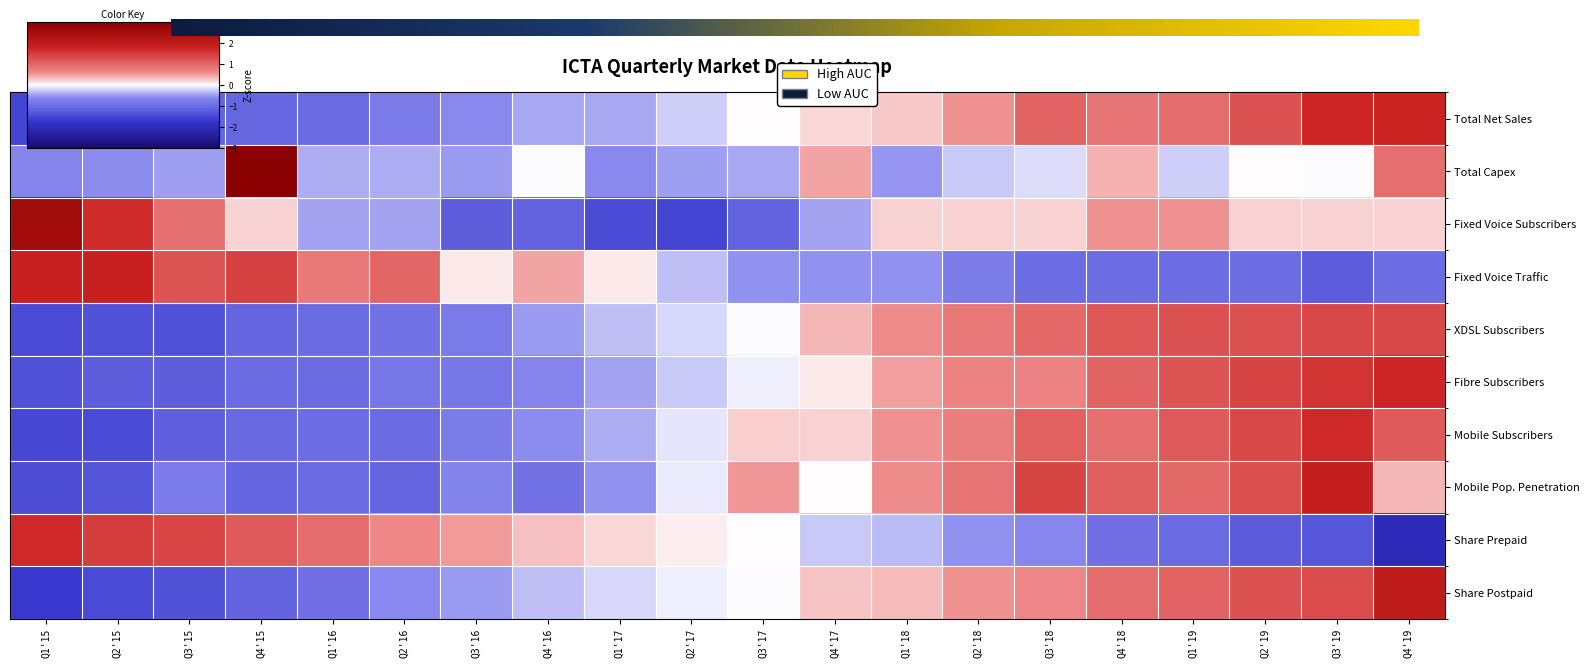

Which series has the largest total across all categories?

Fixed Voice Subscribers